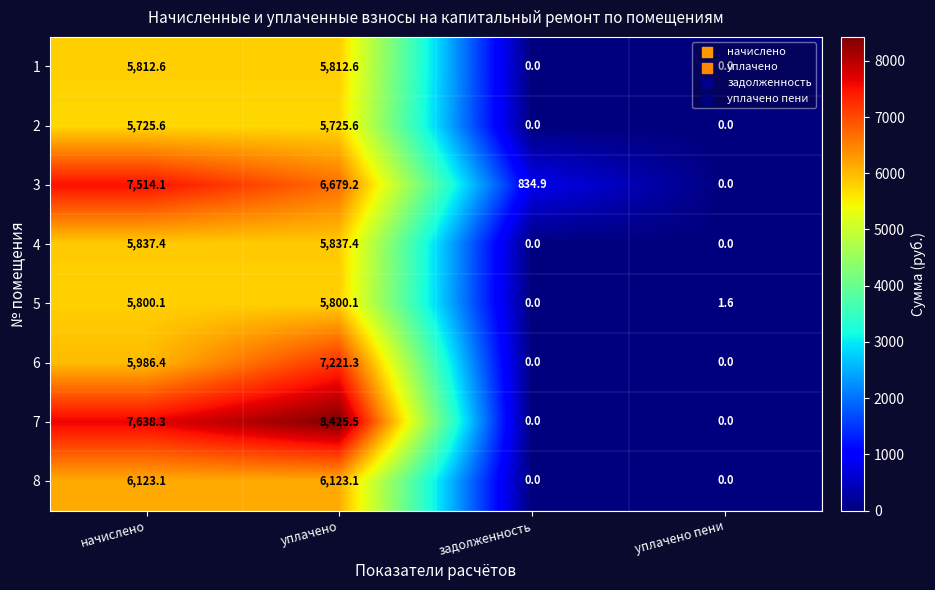

At which label does 5 first exceed 5800?

начислено